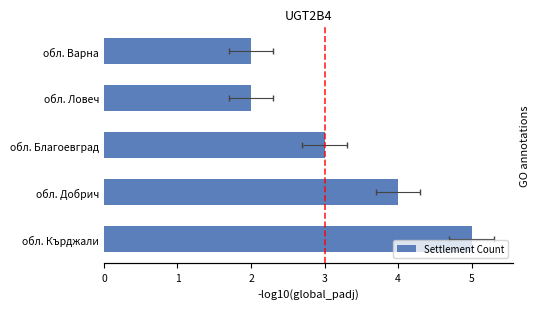

What is the value of the 2nd bar from the left?

4